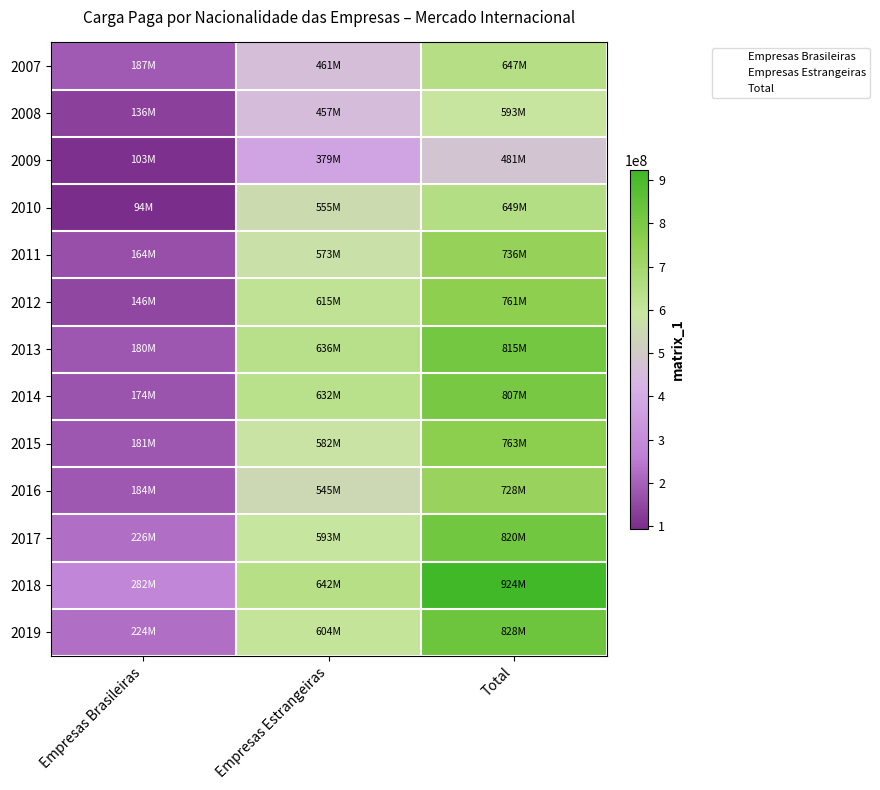

Reading right to left, transcribe all the data shown in this chart.

2007: Total=647253464	Empresas Estrangeiras=460629779	Empresas Brasileiras=186623685
2008: Total=593104793	Empresas Estrangeiras=456974306	Empresas Brasileiras=136130487
2009: Total=481440481	Empresas Estrangeiras=378569006	Empresas Brasileiras=102871475
2010: Total=649003729	Empresas Estrangeiras=554982557	Empresas Brasileiras=94021172
2011: Total=736400273	Empresas Estrangeiras=572519283	Empresas Brasileiras=163880990
2012: Total=761005781	Empresas Estrangeiras=615087211	Empresas Brasileiras=145918570
2013: Total=815259926	Empresas Estrangeiras=635677396	Empresas Brasileiras=179582530
2014: Total=806731369	Empresas Estrangeiras=632383976	Empresas Brasileiras=174347393
2015: Total=762934871	Empresas Estrangeiras=582393020	Empresas Brasileiras=180541851
2016: Total=728251348	Empresas Estrangeiras=544739183	Empresas Brasileiras=183512165
2017: Total=819552740	Empresas Estrangeiras=593248528	Empresas Brasileiras=226304212
2018: Total=923708250	Empresas Estrangeiras=642133607	Empresas Brasileiras=281574643
2019: Total=827608345	Empresas Estrangeiras=603839933	Empresas Brasileiras=223768412